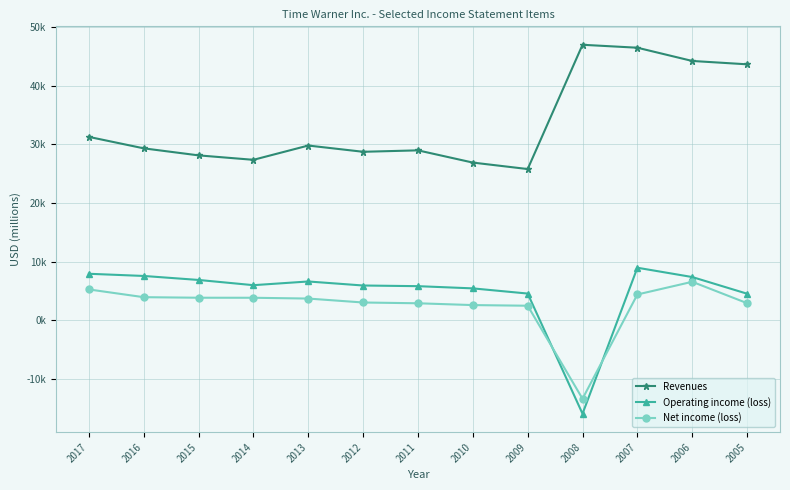

What is the maximum value for Operating income (loss)?

8949